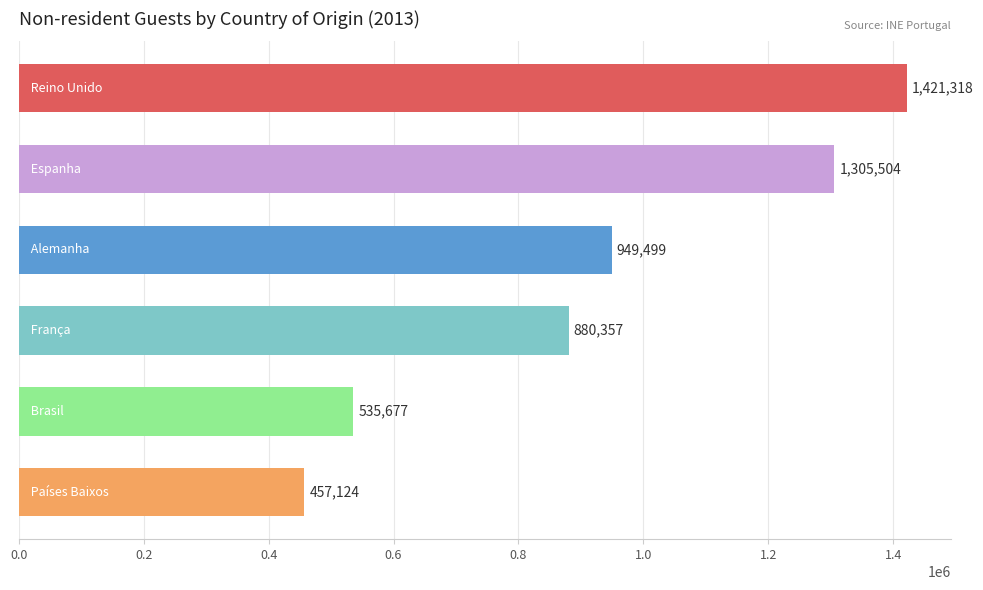

What is the smallest value displayed?

457124